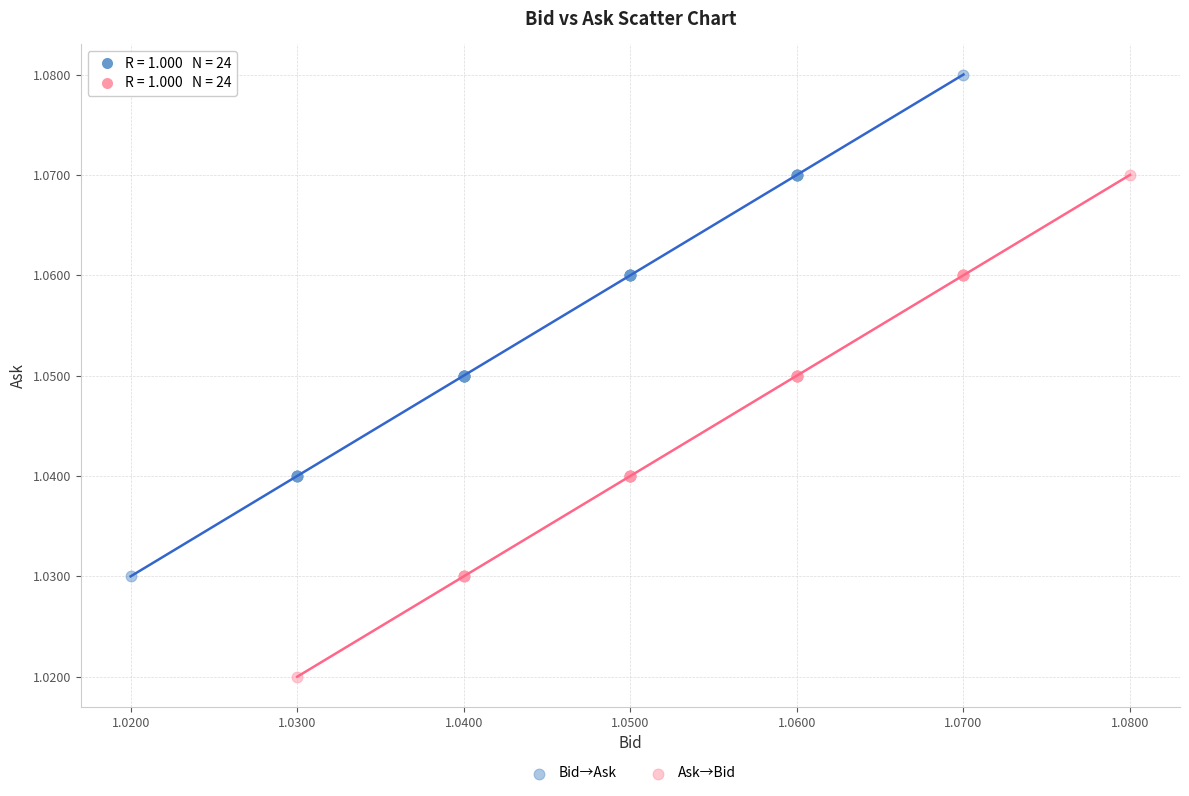

Which series reaches the maximum Y coordinate?

Bid→Ask